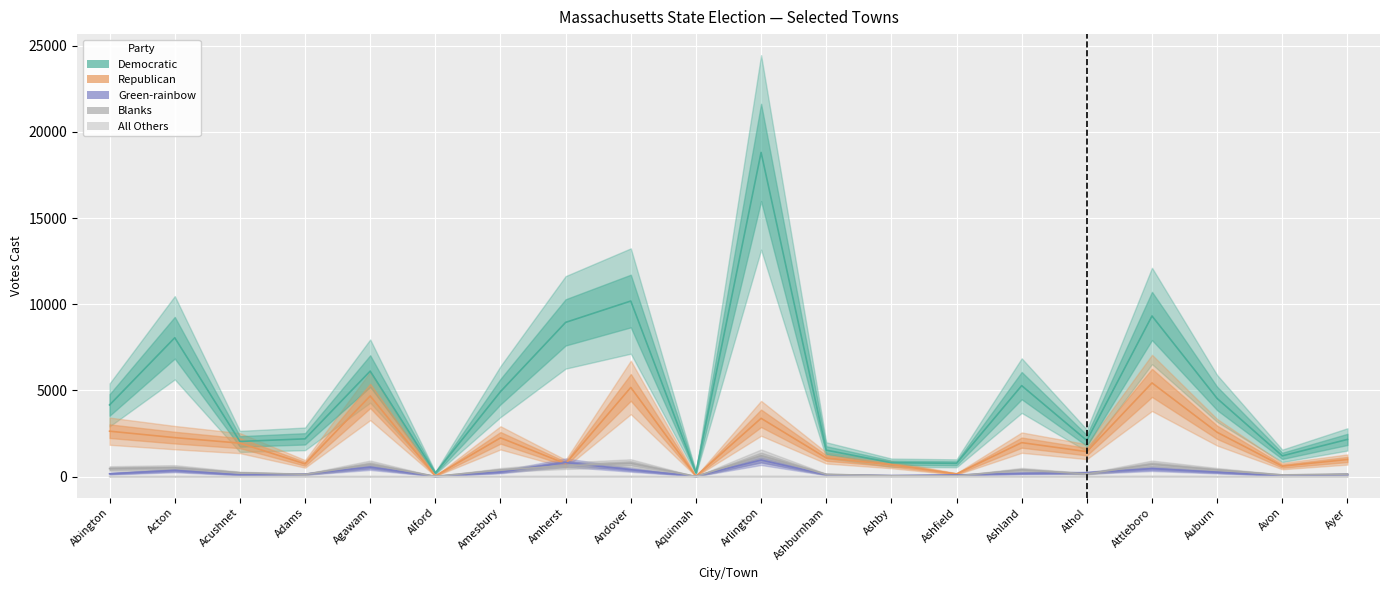

At which label is Green-rainbow closest to 484?

Attleboro